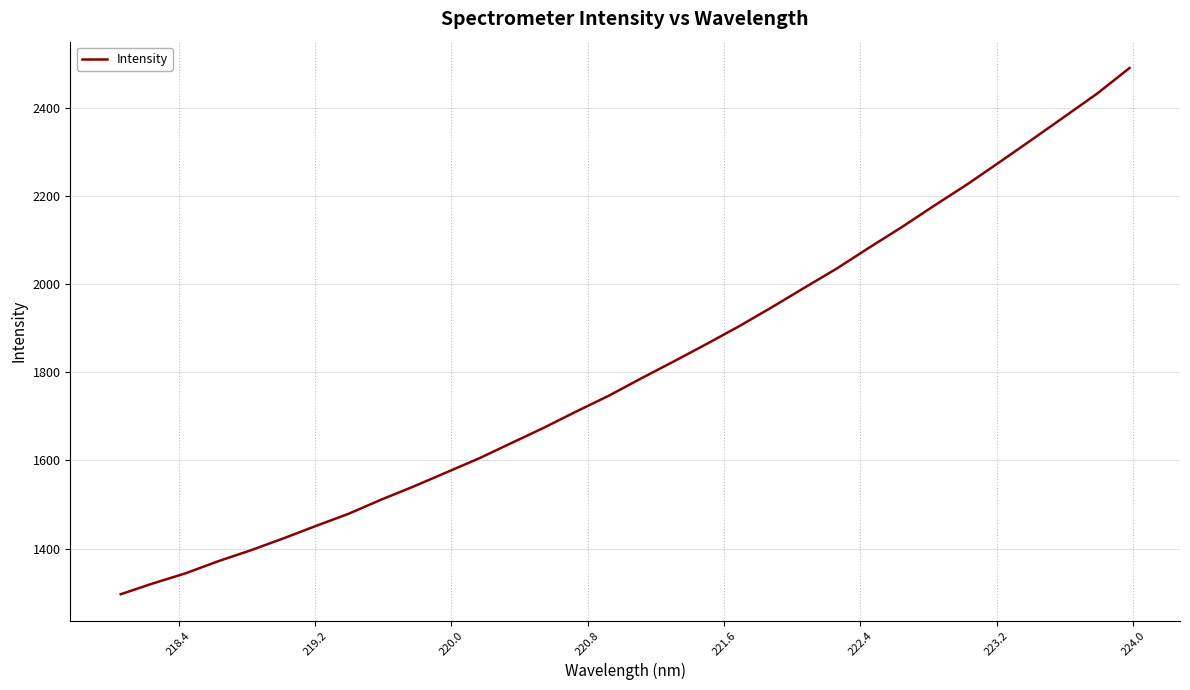

What is the difference between the maximum and minimum values?

1194.6